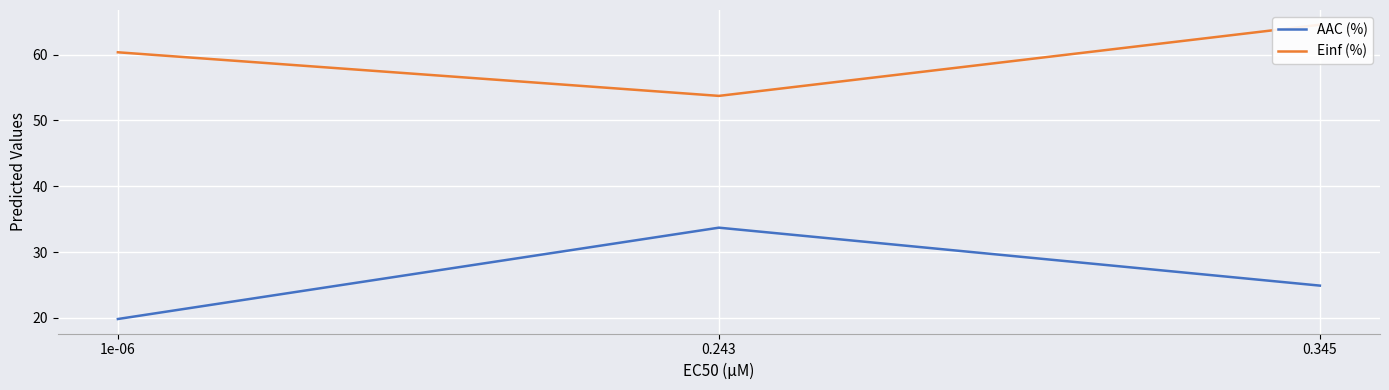

How many series are shown in this chart?

2